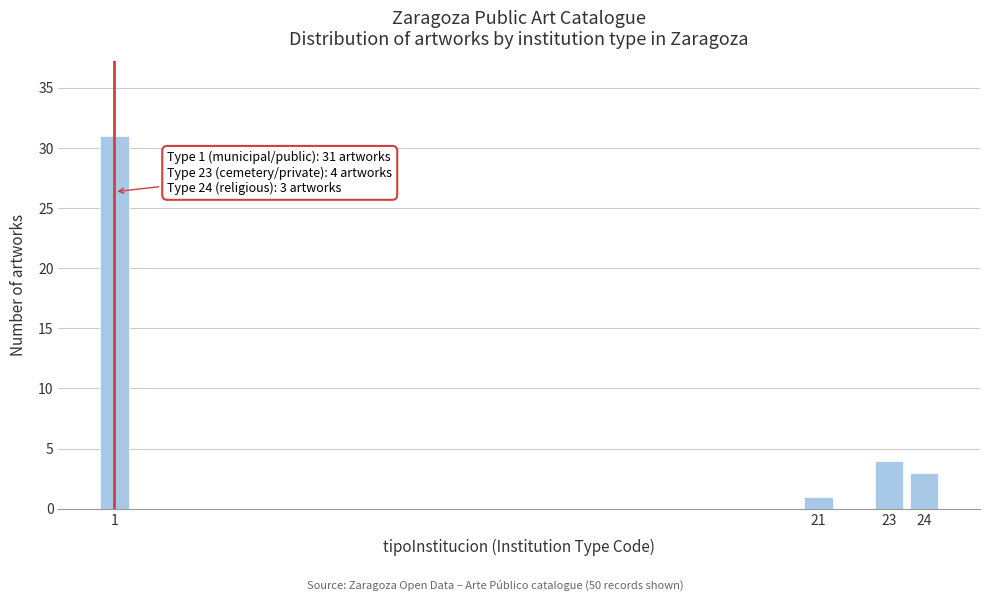

Reading left to right, list all the values displayed in this chart.

31	1	4	3